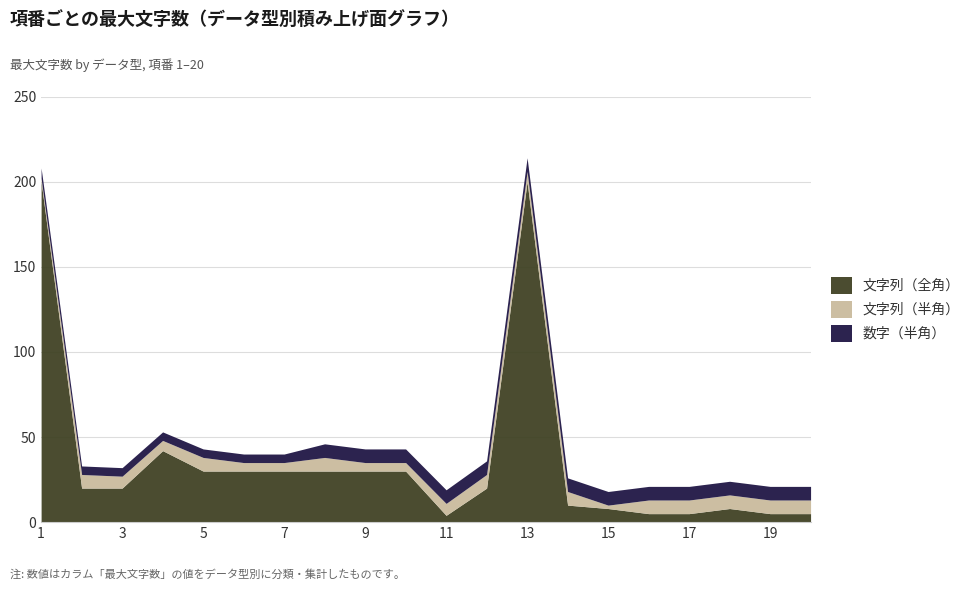

What is the total value across all series at 10?

43